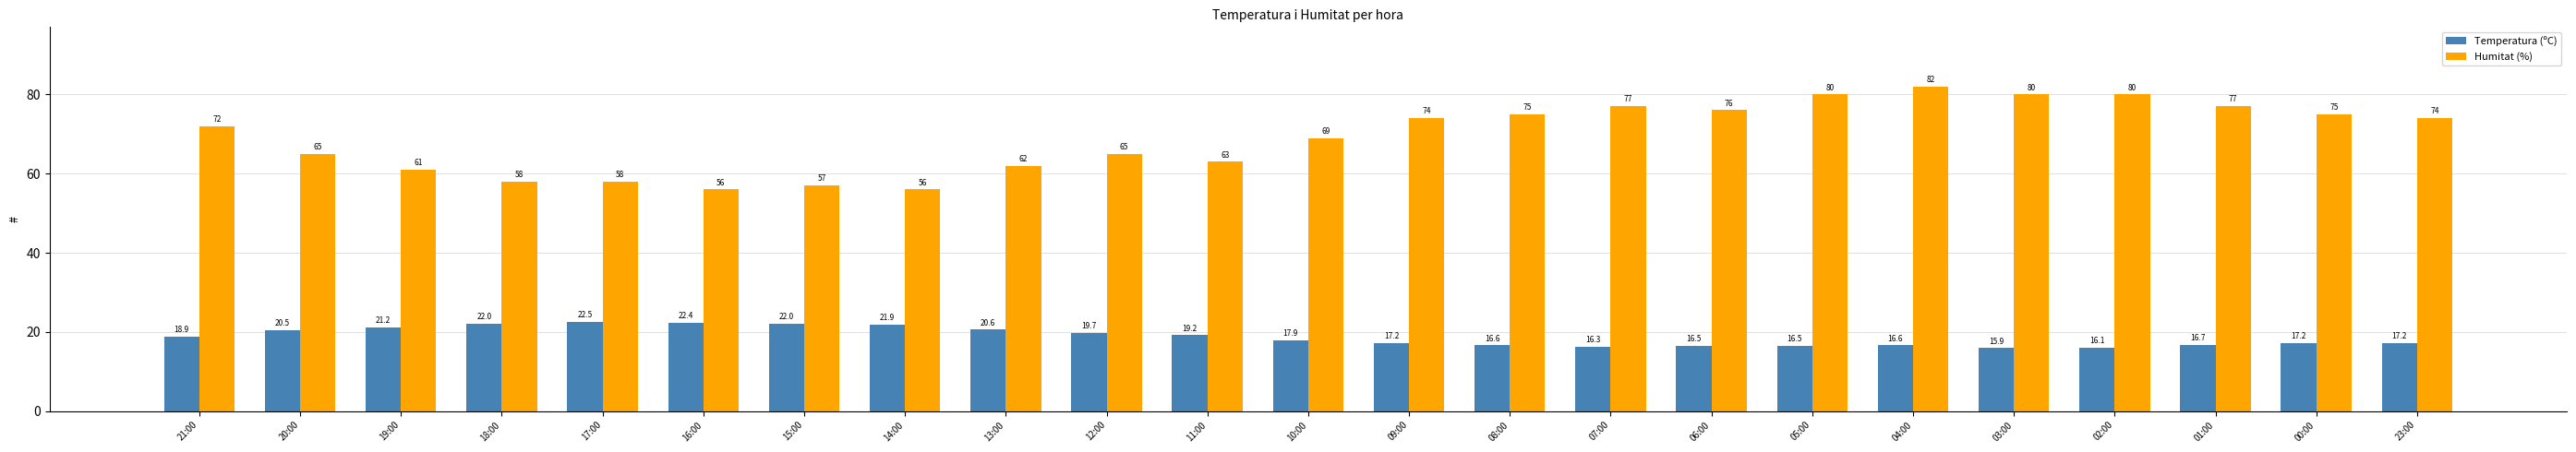

At which category is the sum across all series the highest?

04:00